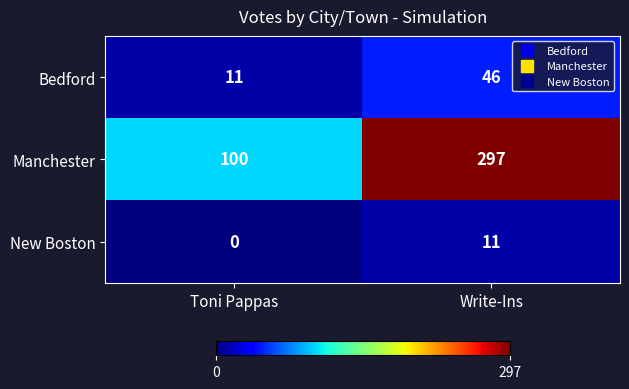

At which category does the chart reach its minimum across all series?

Toni Pappas